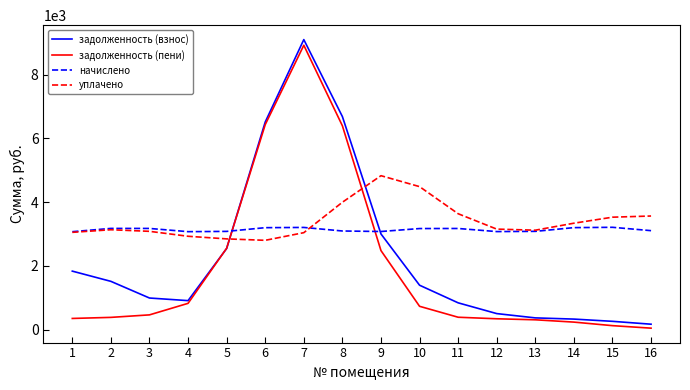

What is the smallest value displayed?

42.7